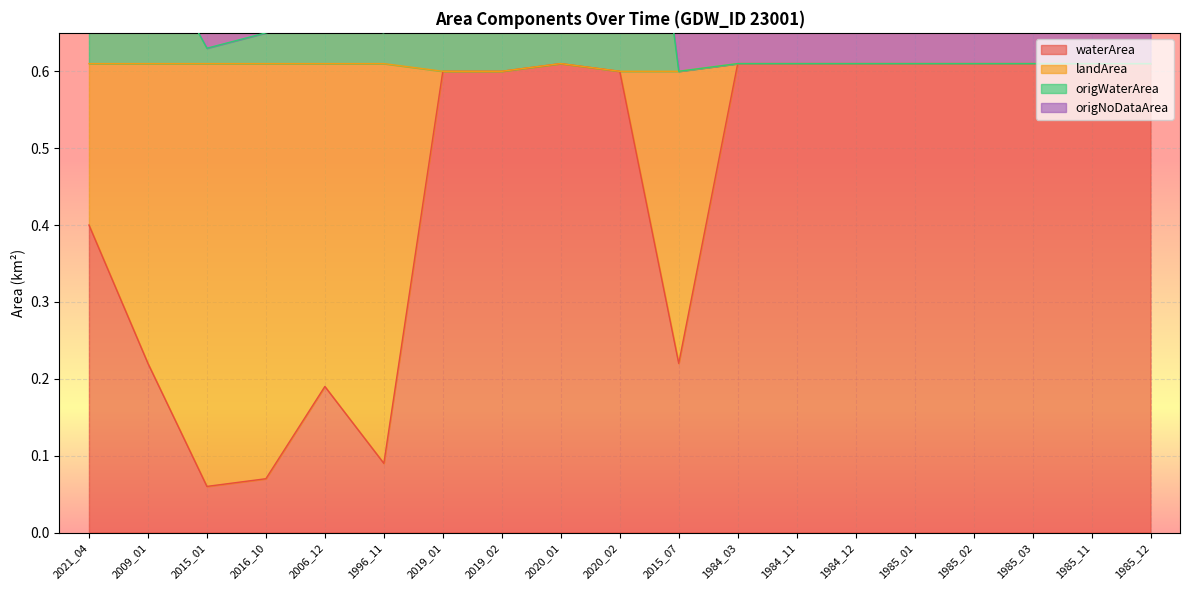

What position from the right is 1985_02?

4